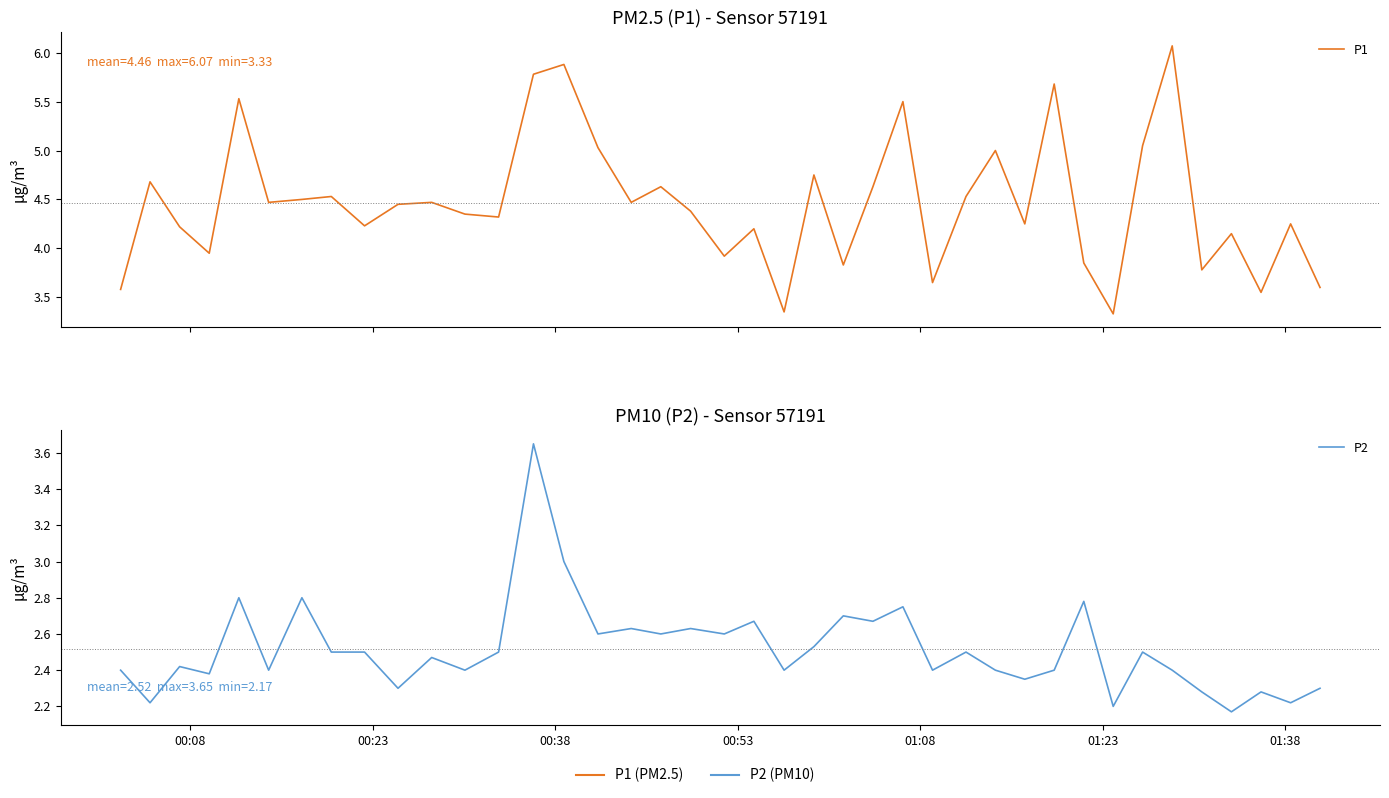

The value of P2 at 22 is 3.3. True or false?

False